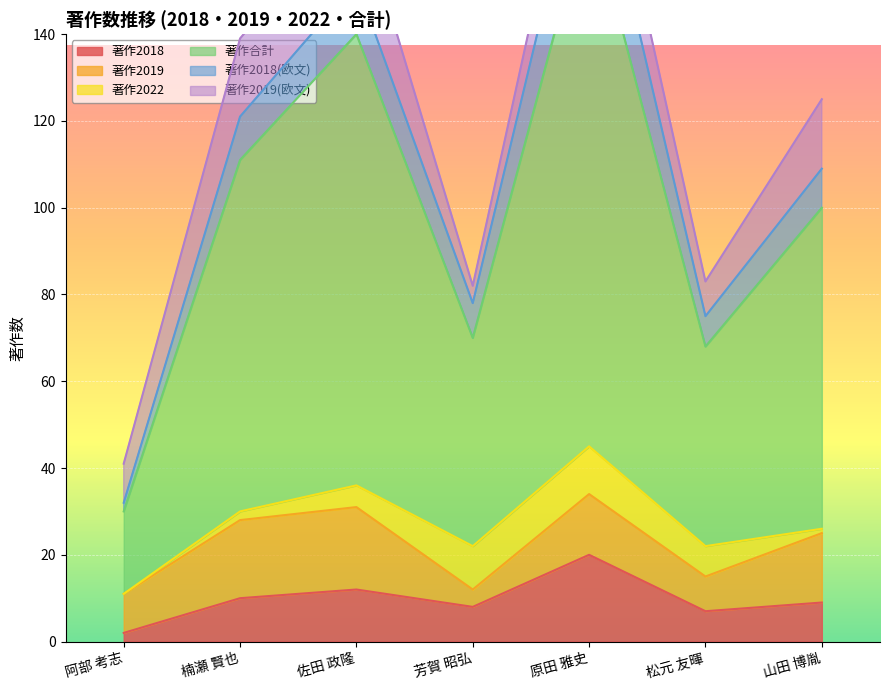

Is it true that 著作2018 equals 6 at 佐田 政隆?

False